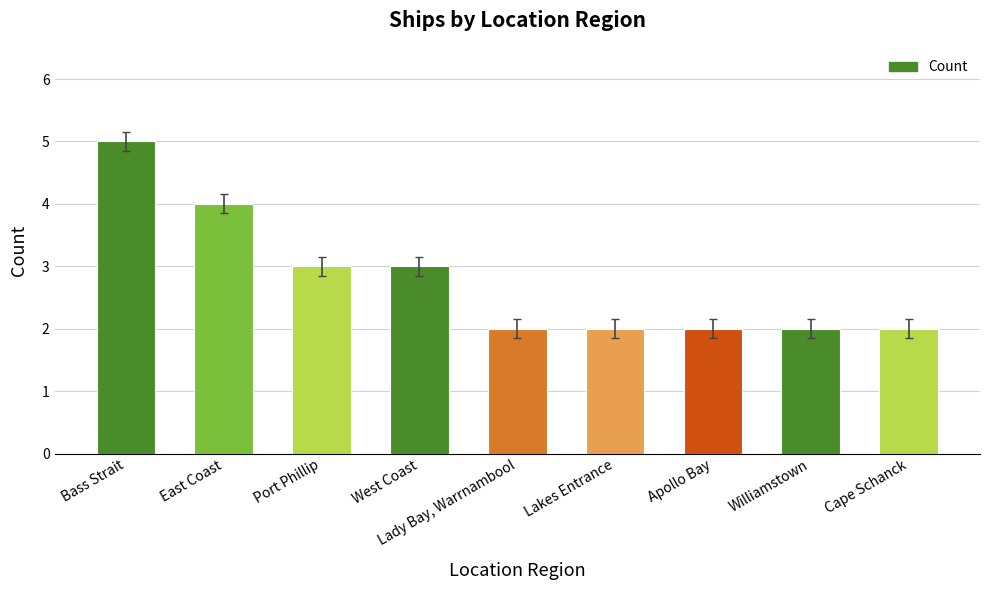

The value at Cape Schanck is 0. True or false?

False